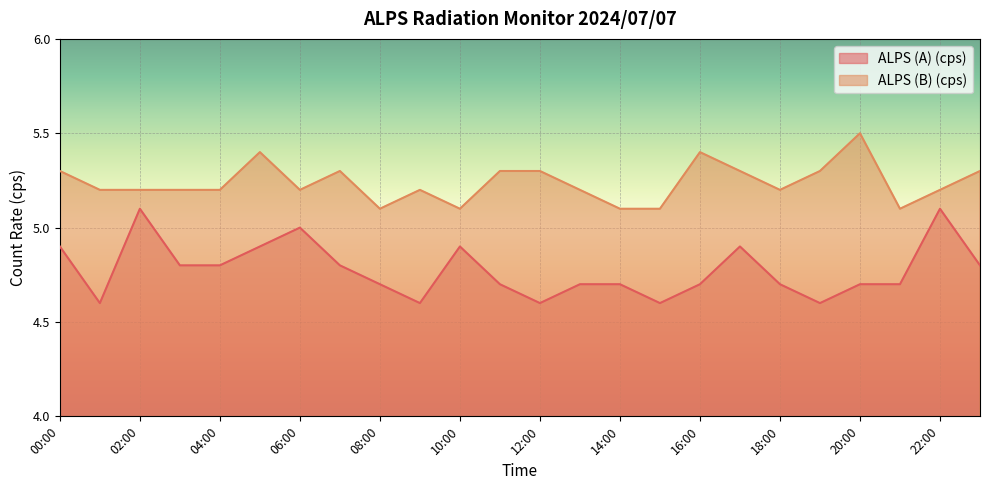

At how many categories does at least one series exceed 5?

24